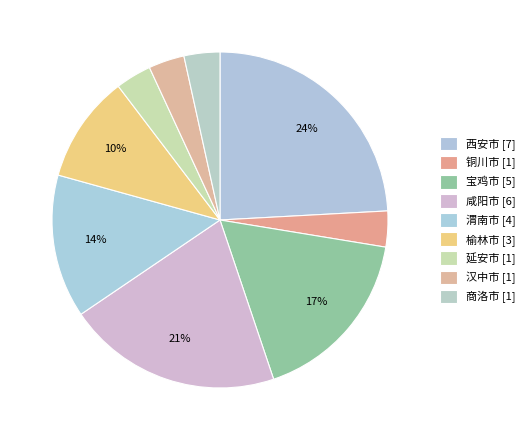

What percentage do 汉中市 and 宝鸡市 together represent?

20.7%